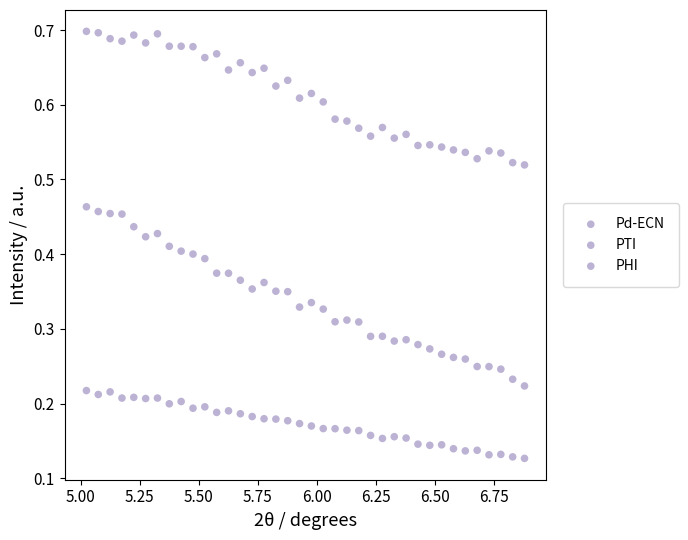

Count the number of points in this scatter plot.

114